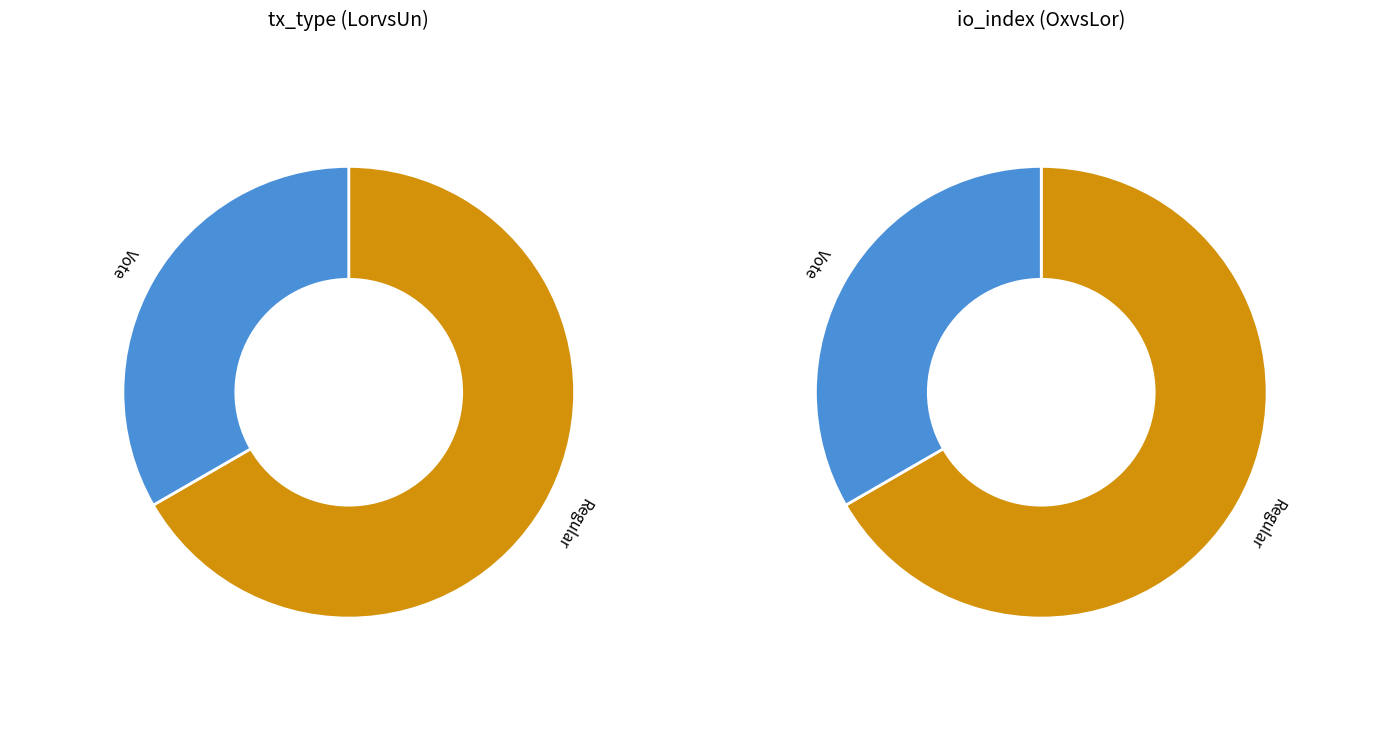

Which has a higher value, Regular or Vote?

Regular